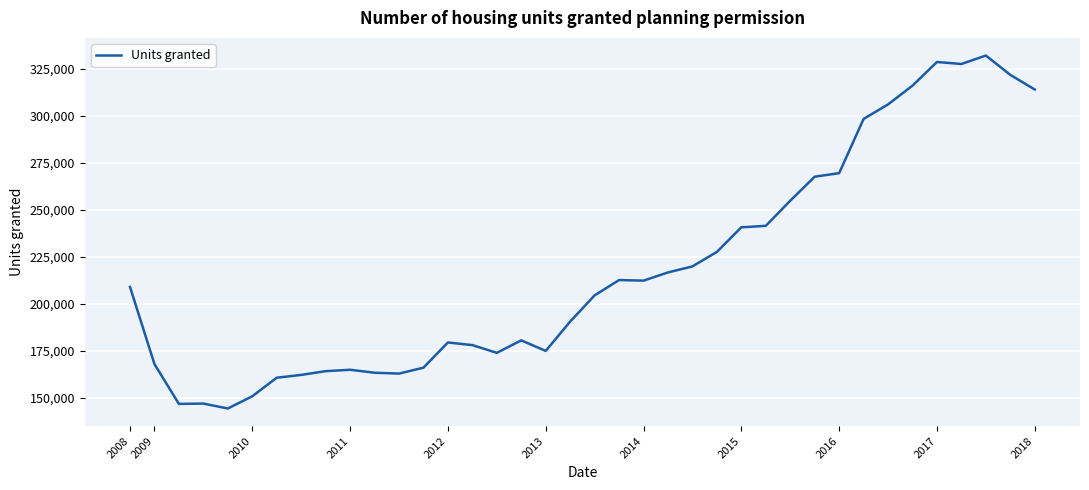

What is the maximum value shown in the chart?

332106